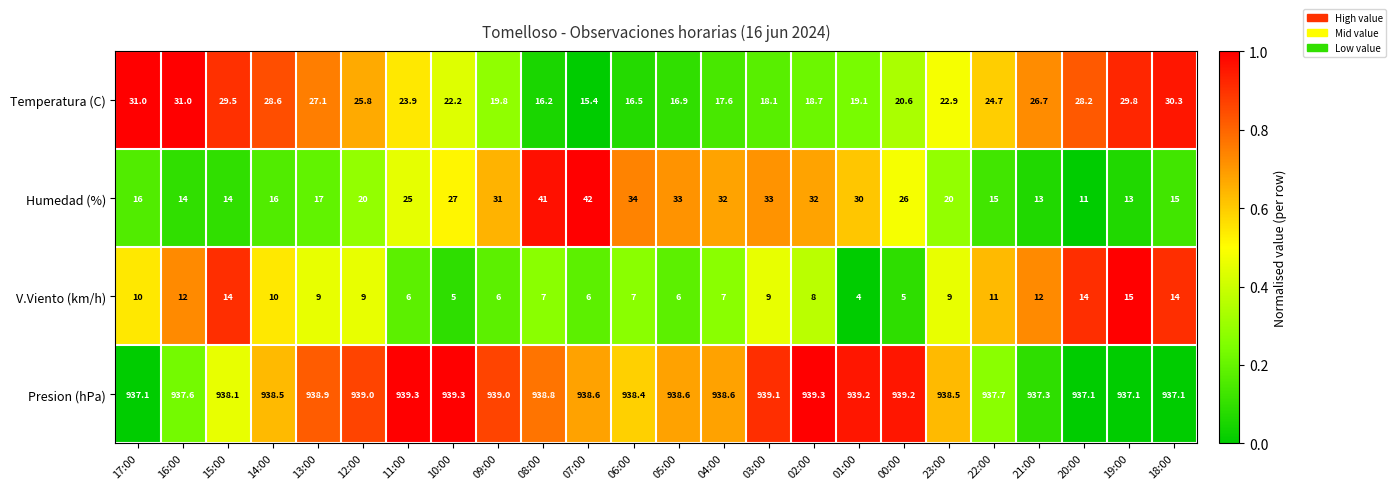

At 22:00, list the series in order from smallest to largest.

V.Viento (km/h), Humedad (%), Temperatura (C), Presion (hPa)